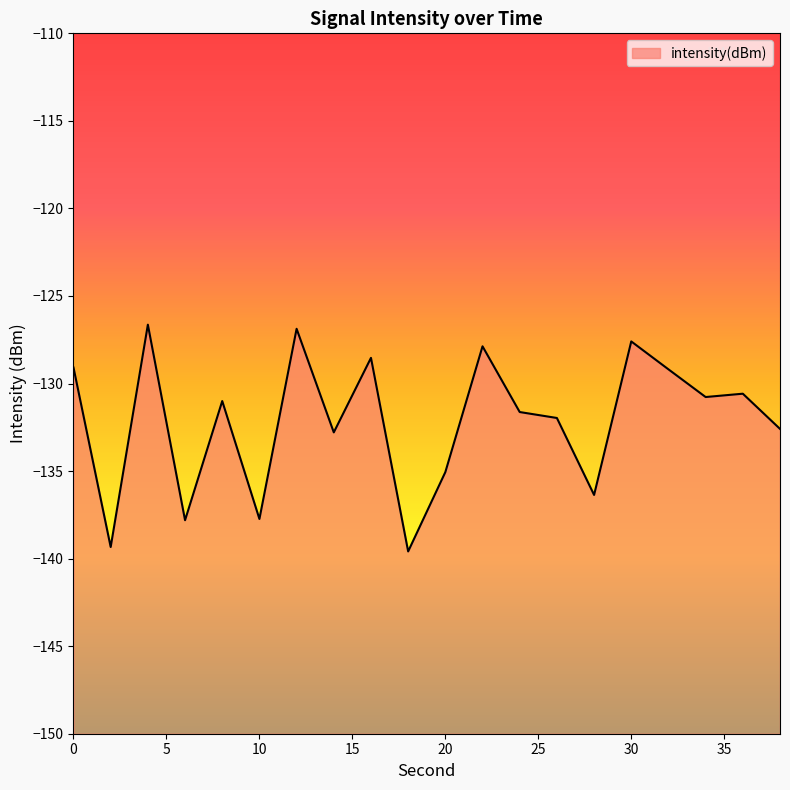

List the labels in order of value, largest first.

4, 12, 30, 22, 16, 0, 32, 36, 34, 8, 24, 26, 38, 14, 20, 28, 10, 6, 2, 18